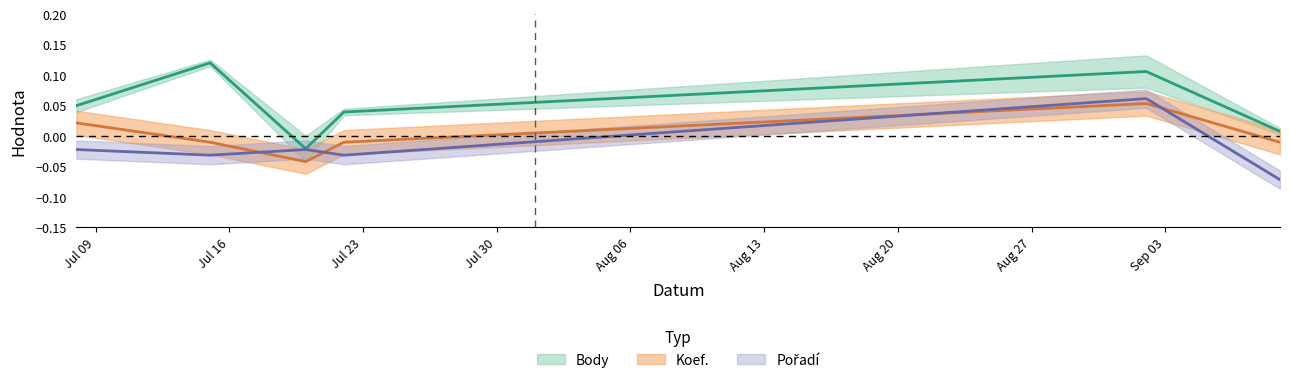

At how many categories does at least one series exceed 0?

5